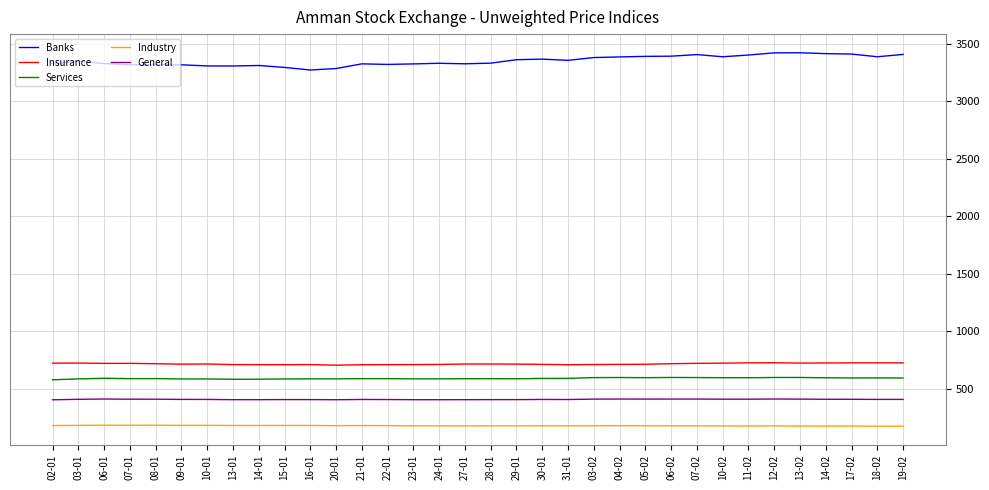

Which series has the largest total across all categories?

Banks